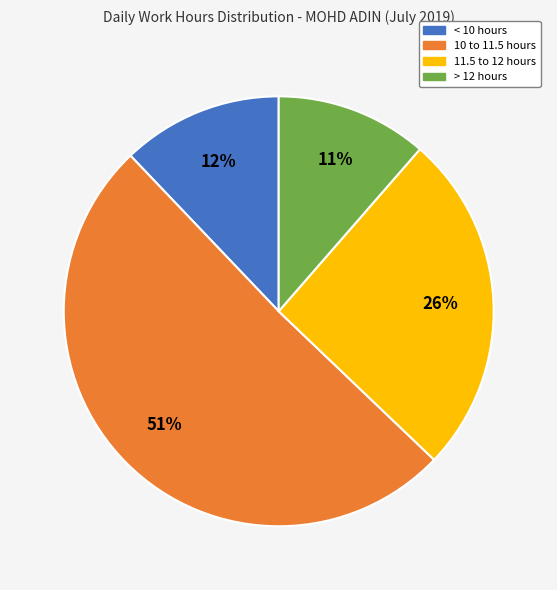

What is the largest slice in the pie chart?

10 to 11.5 hours